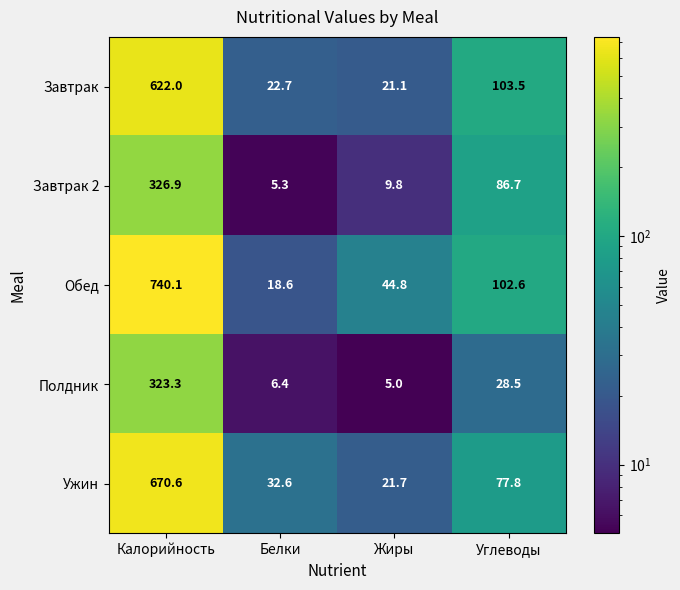

What is the smallest value displayed?

5.0